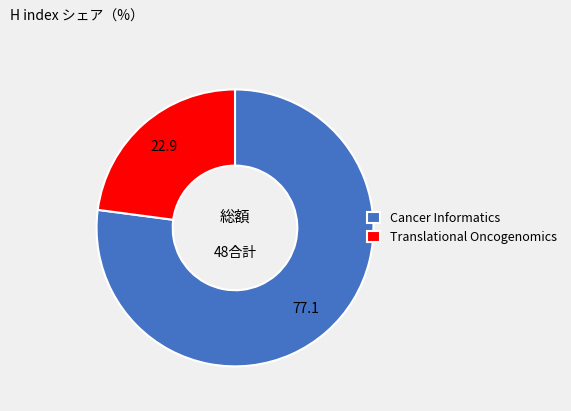

Combined, do Translational Oncogenomics and Cancer Informatics account for over 50%?

Yes